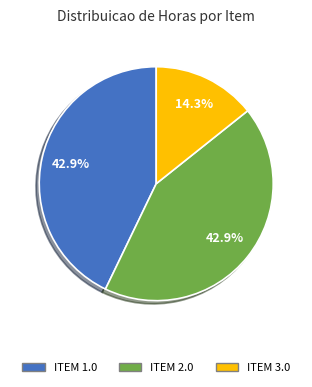

Rank the categories by value from lowest to highest.

ITEM 3.0, ITEM 1.0, ITEM 2.0